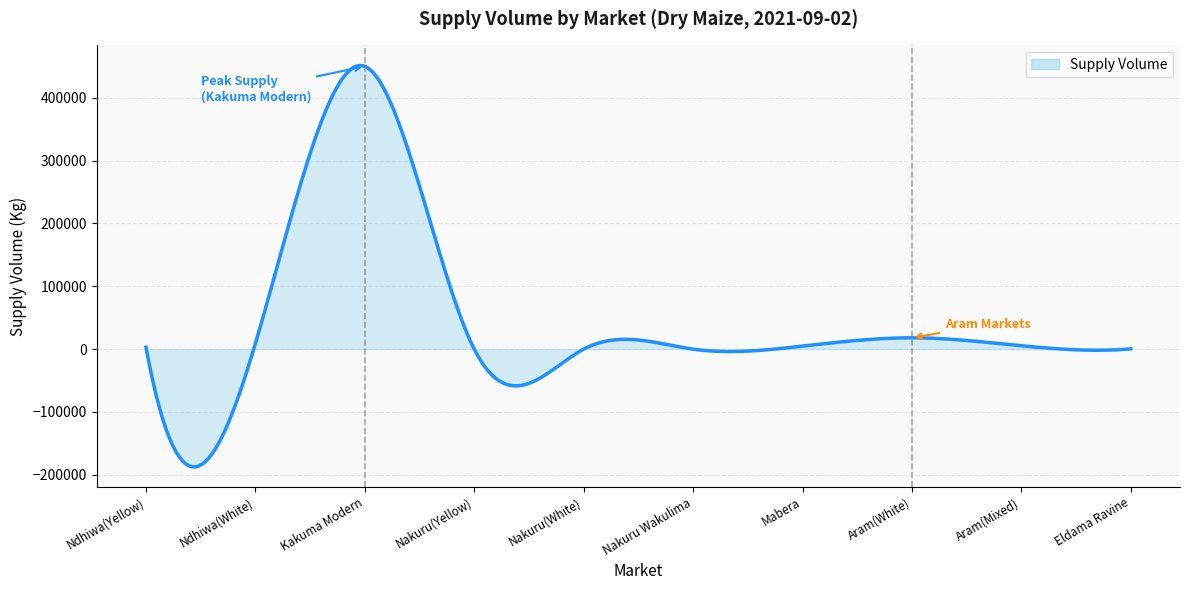

What is the minimum value shown in the chart?

-187351.3